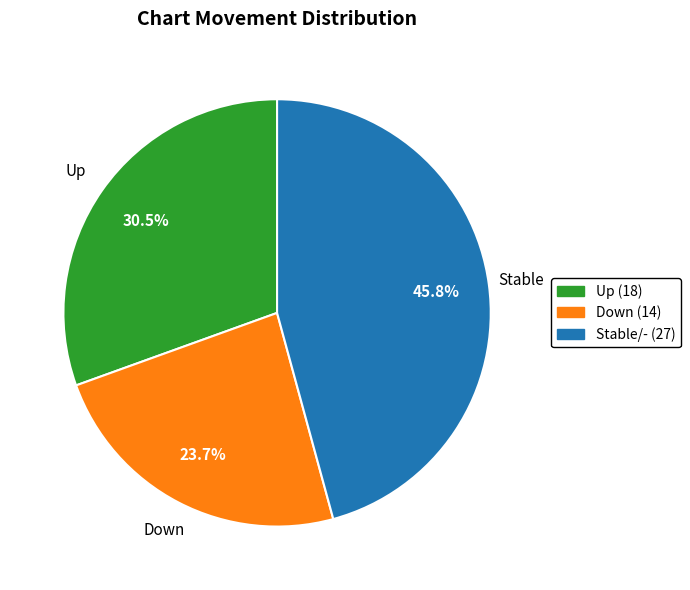

Does any single category account for the majority?

No